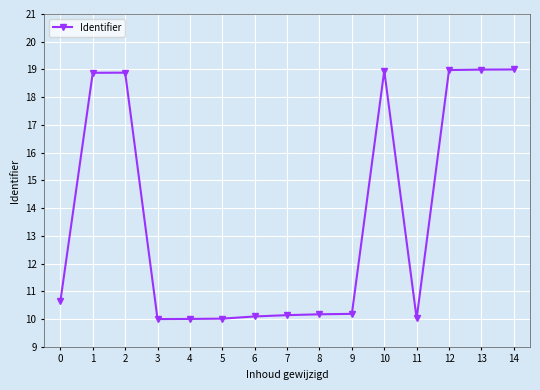

True or false: the data shows 10.2 at 8.

True